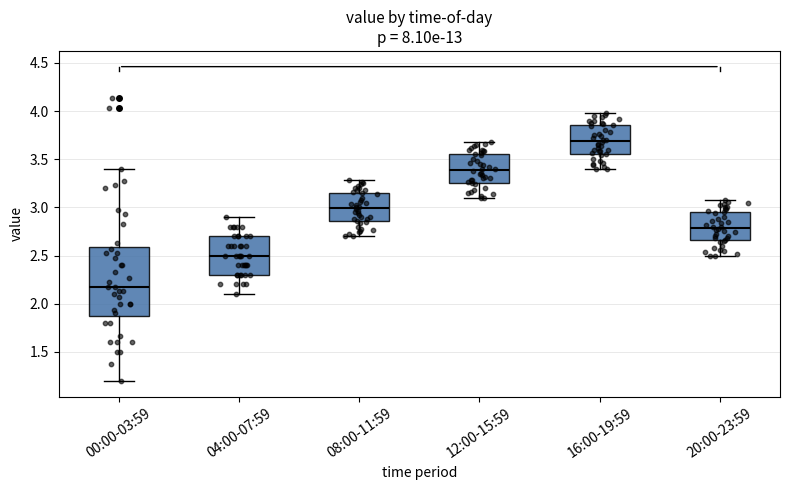

Which box's median line is the highest?

16:00-19:59